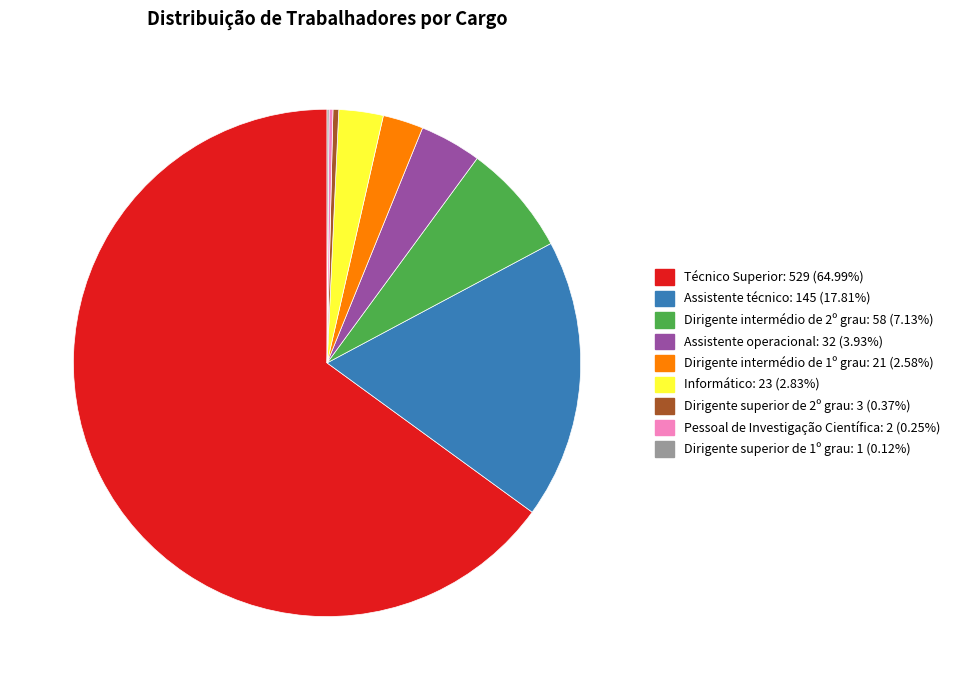

Is Técnico Superior the majority of the pie?

Yes